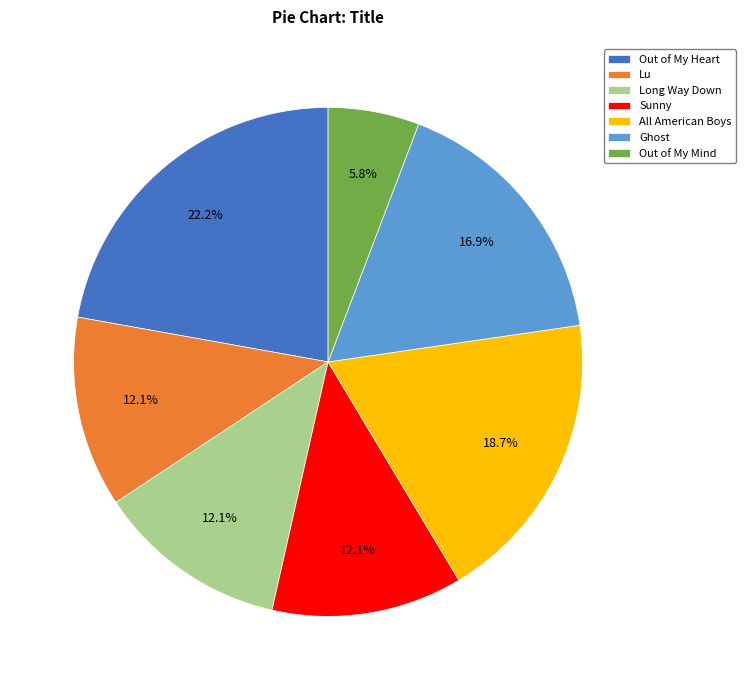

Which slice is the smallest?

Out of My Mind